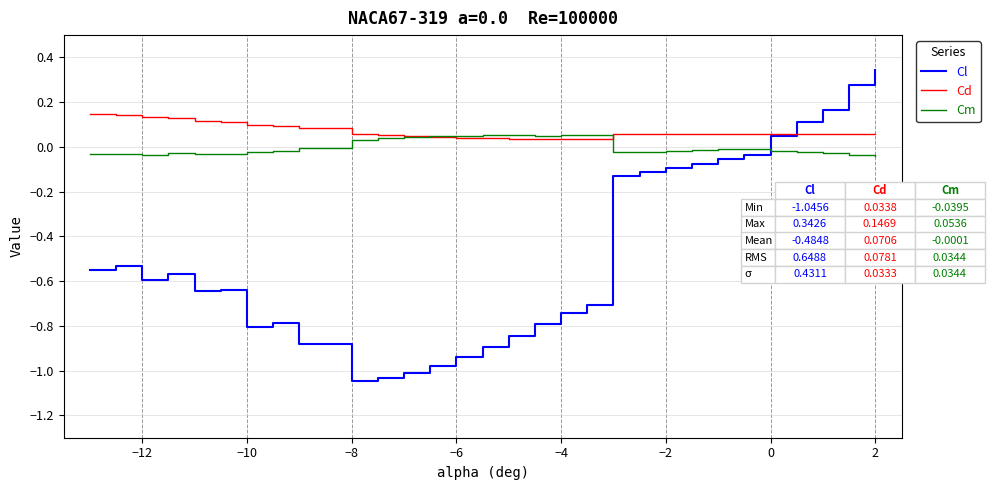

Which series ends up on top after the final intersection of Cm and Cl?

Cl